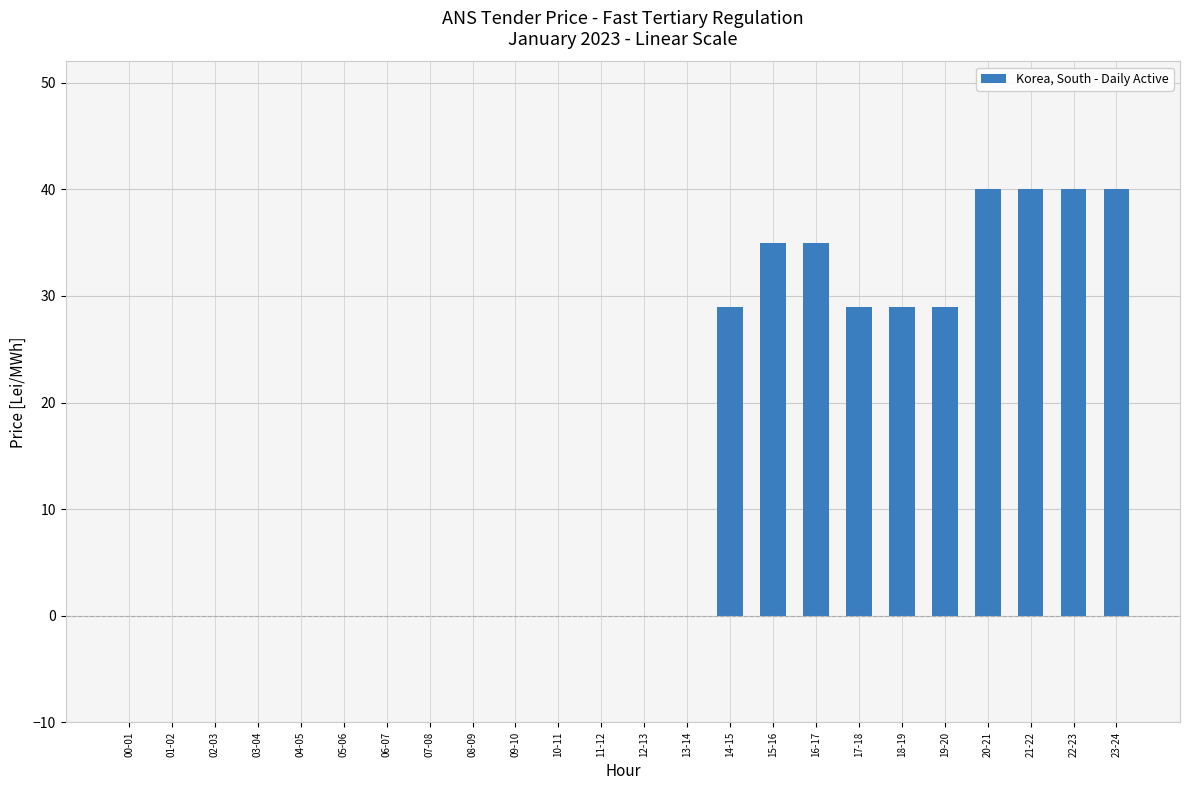

What is the maximum value shown in the chart?

40